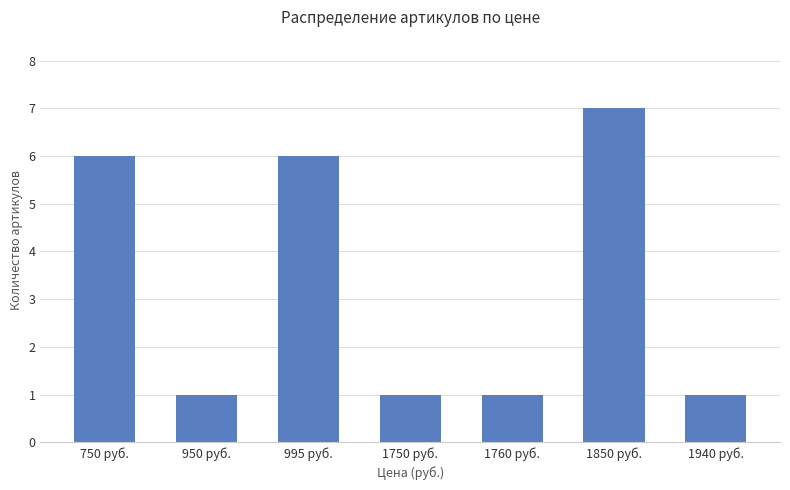

What is the difference between the second highest and minimum values?

5